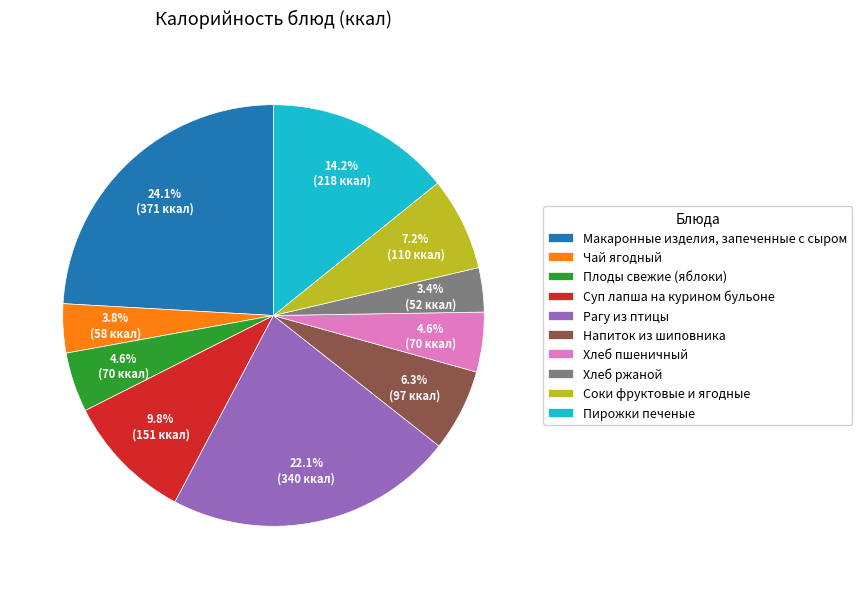

Is there any slice that represents more than half of the pie?

No